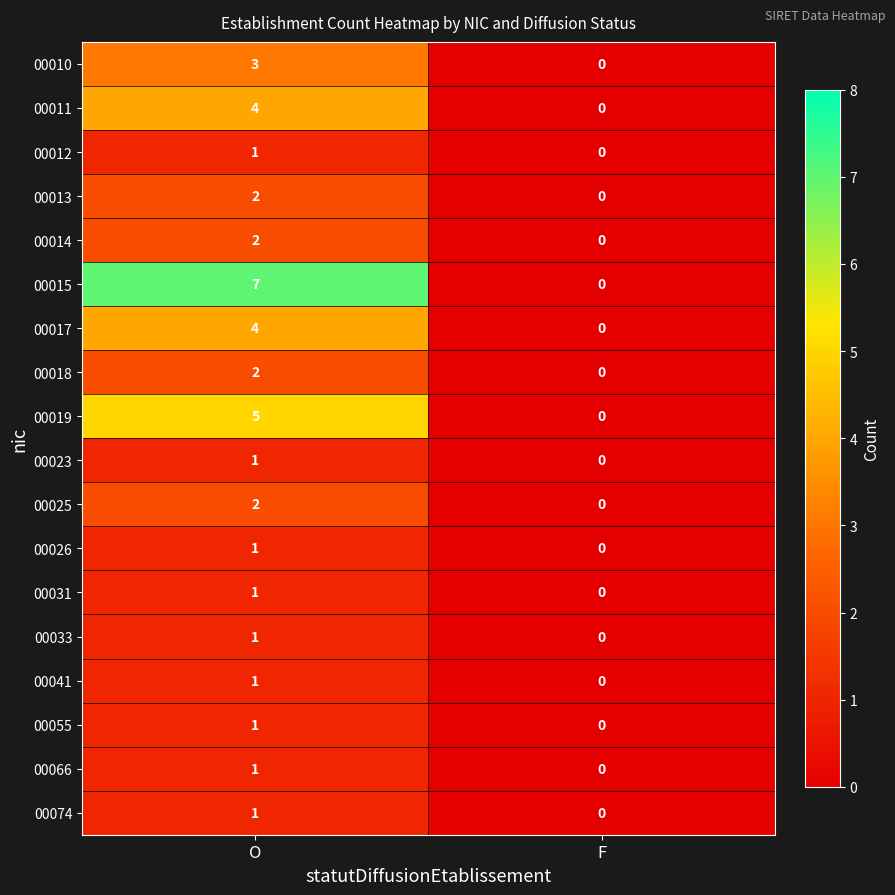

Between O and F, which series saw the biggest shift?

00015